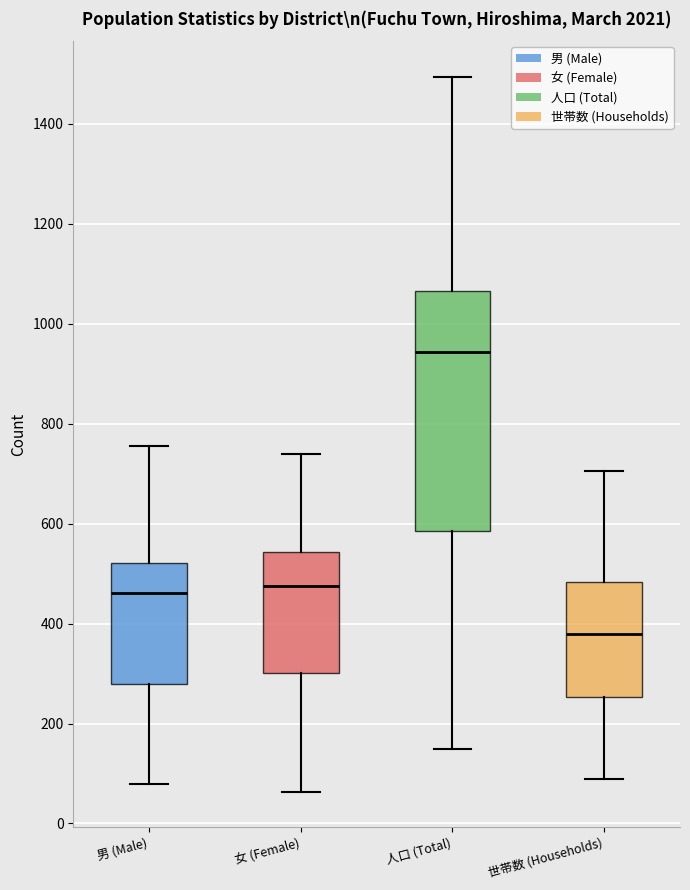

Reading left to right, transcribe this box plot: for each box, give where its median line is, the range the box spans, and where its two whiskers end, as read against the y-axis. The values are not printed on the chart, so give them approximately, as read against the axis.

男 (Male): median 460, box 280 to 520, whiskers 80 to 760
女 (Female): median 480, box 300 to 540, whiskers 60 to 740
人口 (Total): median 940, box 580 to 1060, whiskers 160 to 1500
世帯数 (Households): median 380, box 260 to 480, whiskers 80 to 700